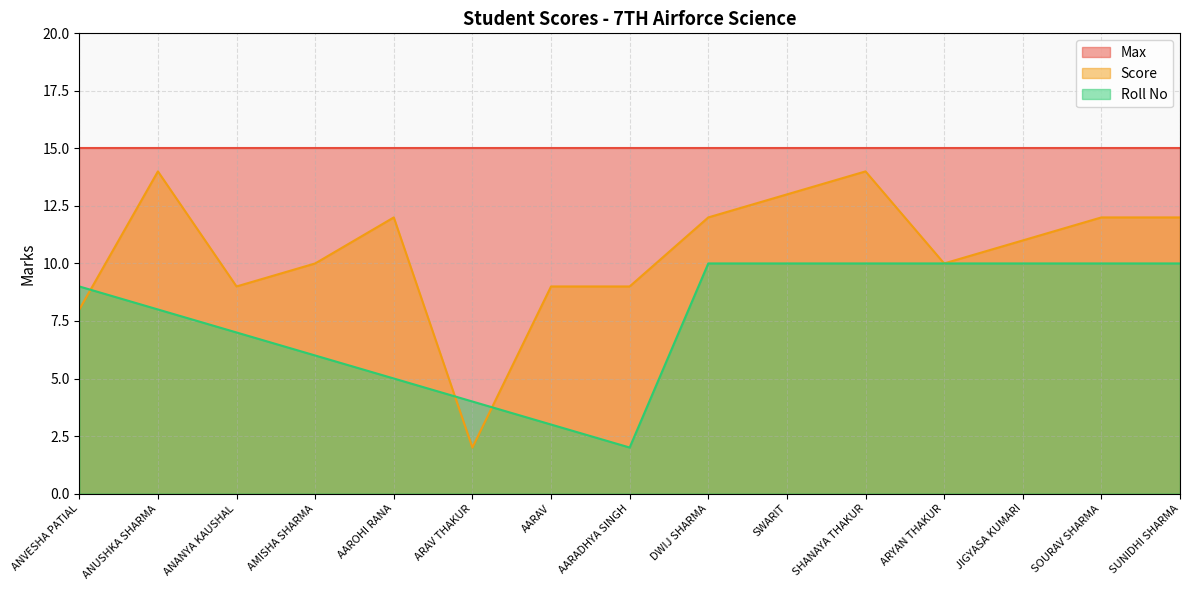

What is the minimum value for Score?

2